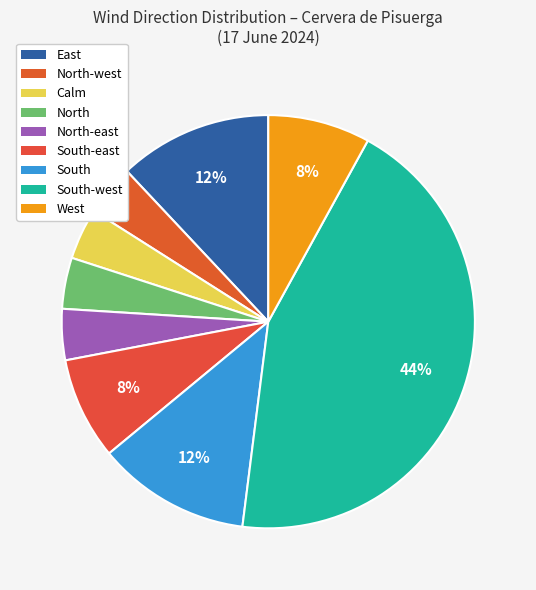

How many slices are in this pie chart?

9